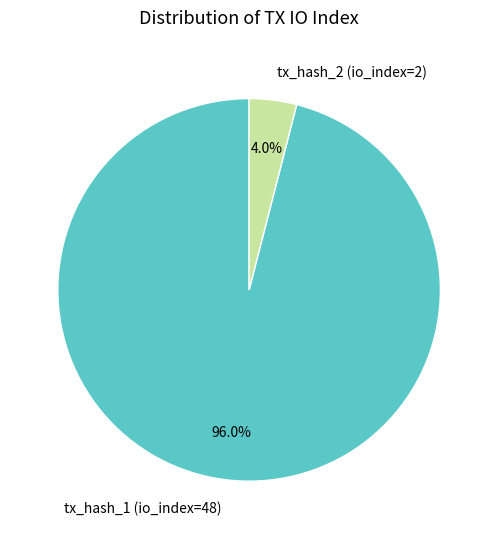

Which slice represents more than half of the pie?

tx_hash_1 (io_index=48)